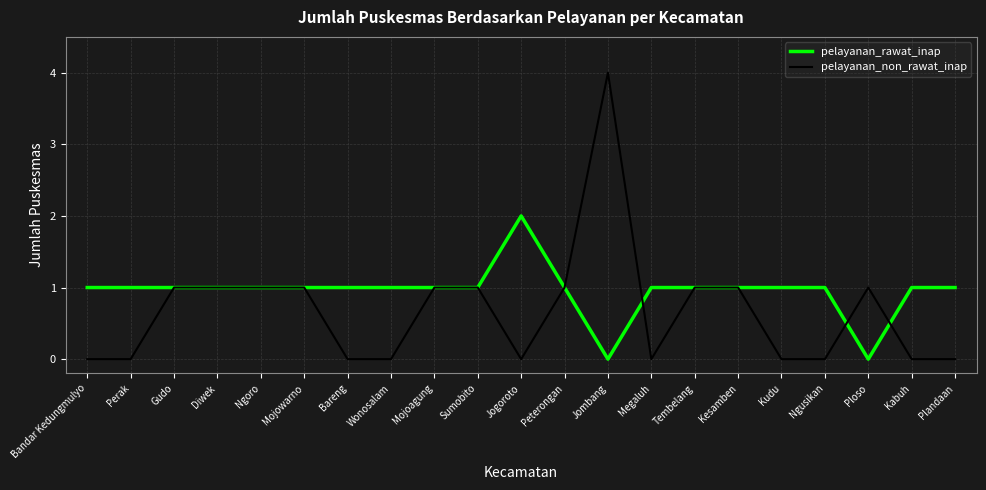

How many distinct data groups are displayed?

2